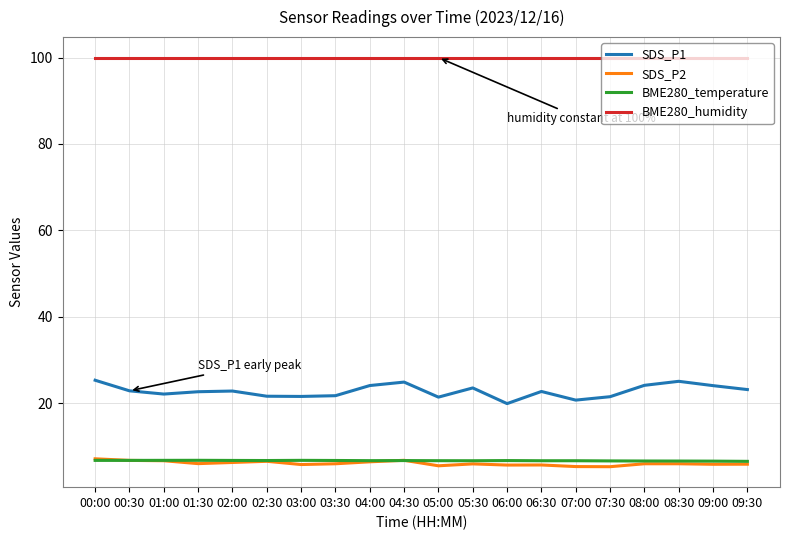

Is the value of SDS_P2 at 08:00 greater than the value of BME280_humidity at 00:30?

No